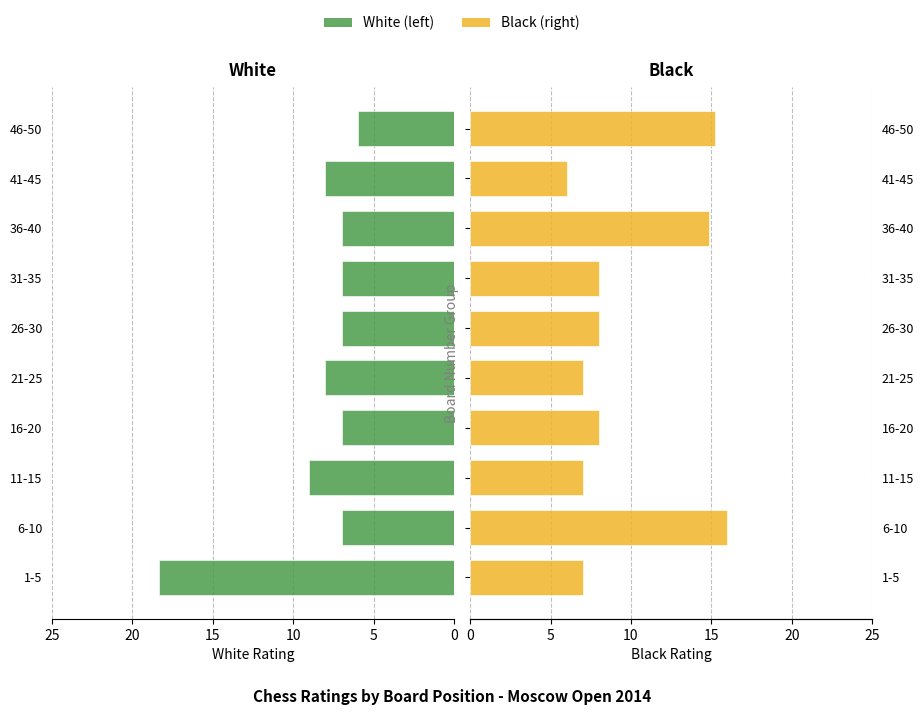

Is it true that Black (right) equals 3.9 at 26-30?

False